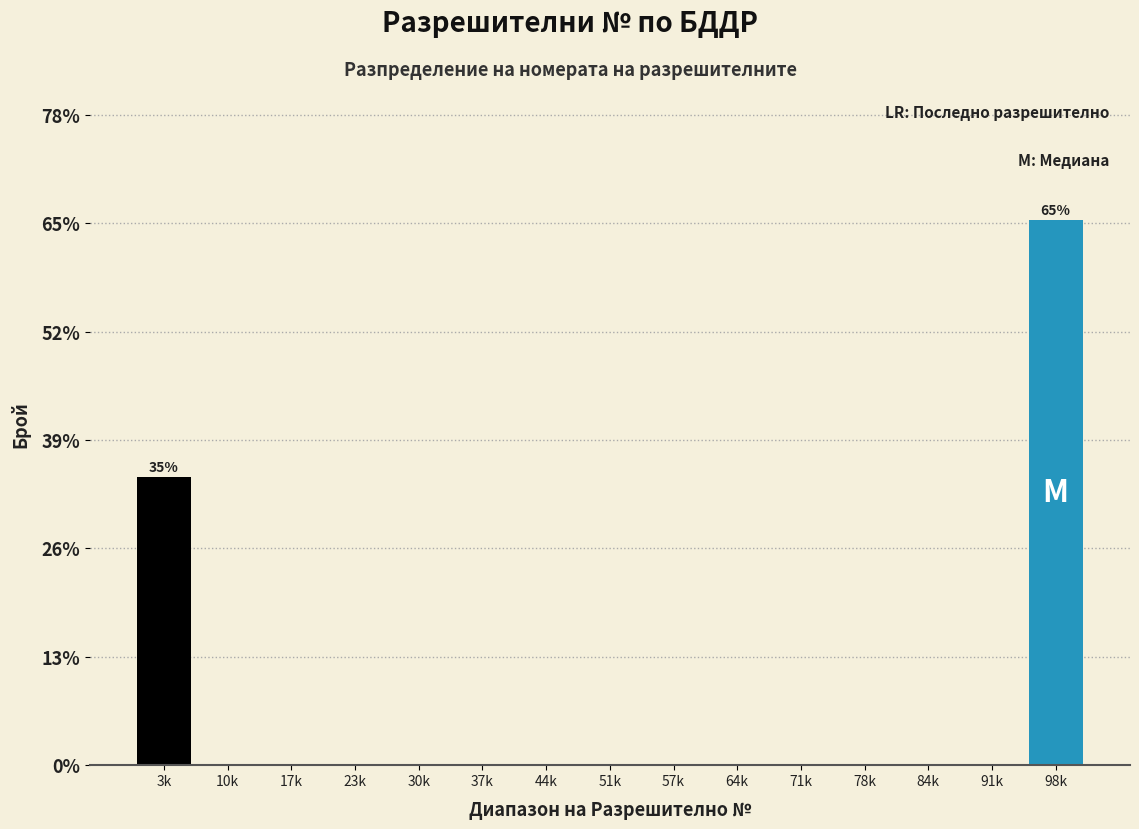

Reading left to right, transcribe all the data shown in this chart.

3k=34.6	10k=0.0	17k=0.0	23k=0.0	30k=0.0	37k=0.0	44k=0.0	51k=0.0	57k=0.0	64k=0.0	71k=0.0	78k=0.0	84k=0.0	91k=0.0	98k=65.4